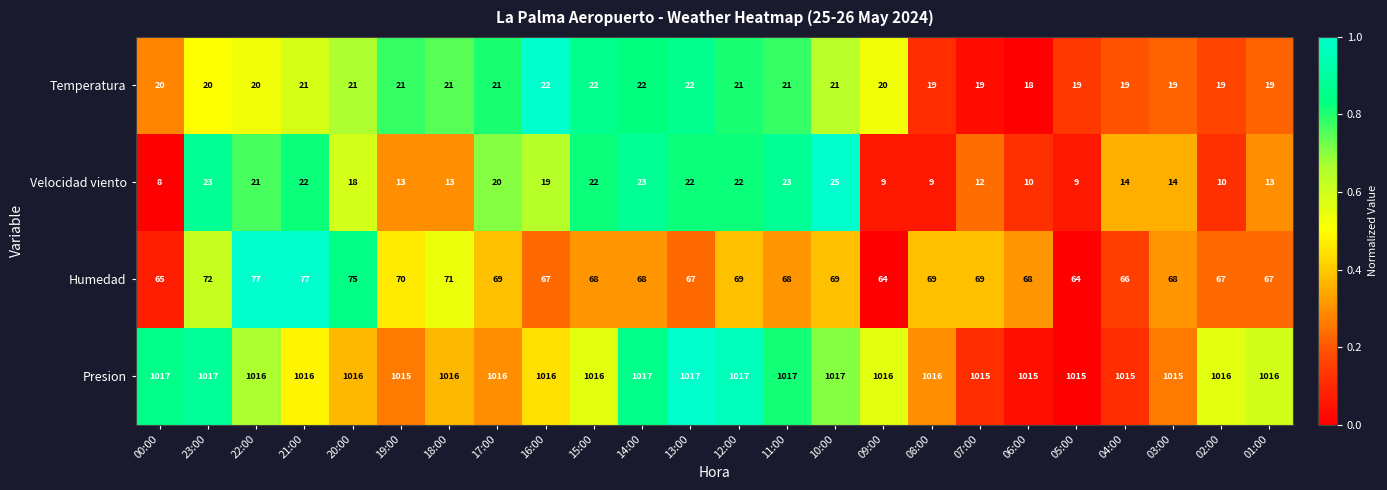

Count the number of data series in this chart.

4